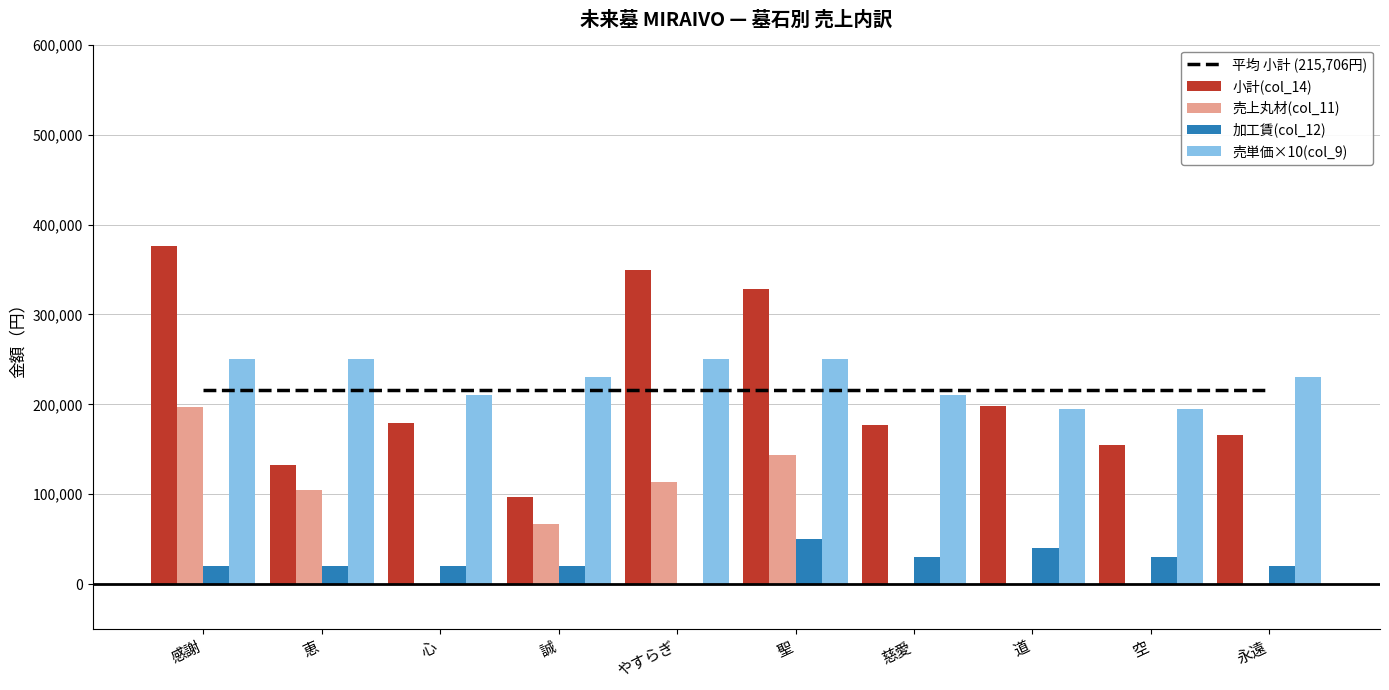

The 小計(col_14) series shows 247005 at 心. True or false?

False